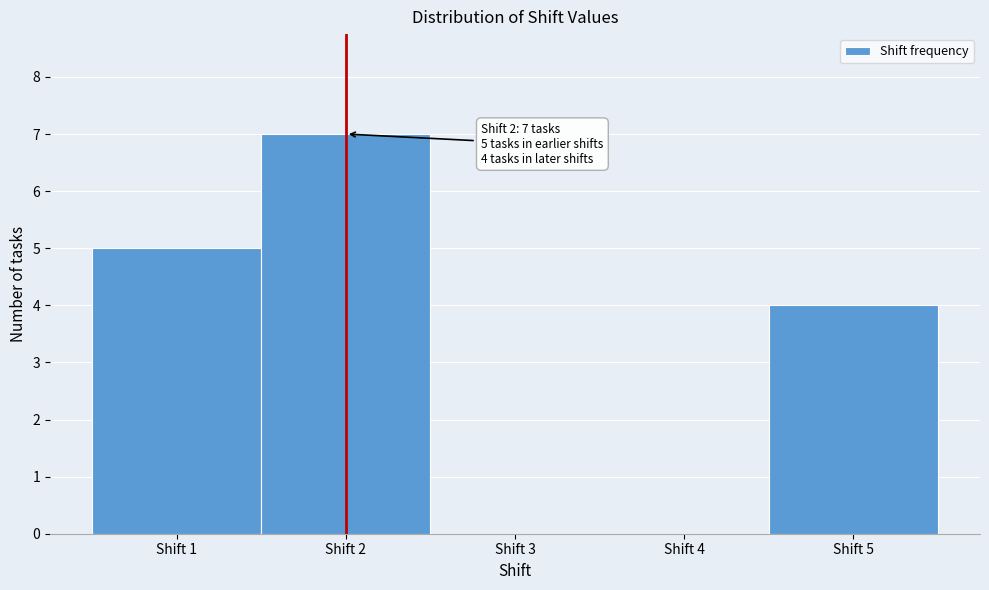

Over which range of the x-axis is the bar tallest?

1.5 to 2.5